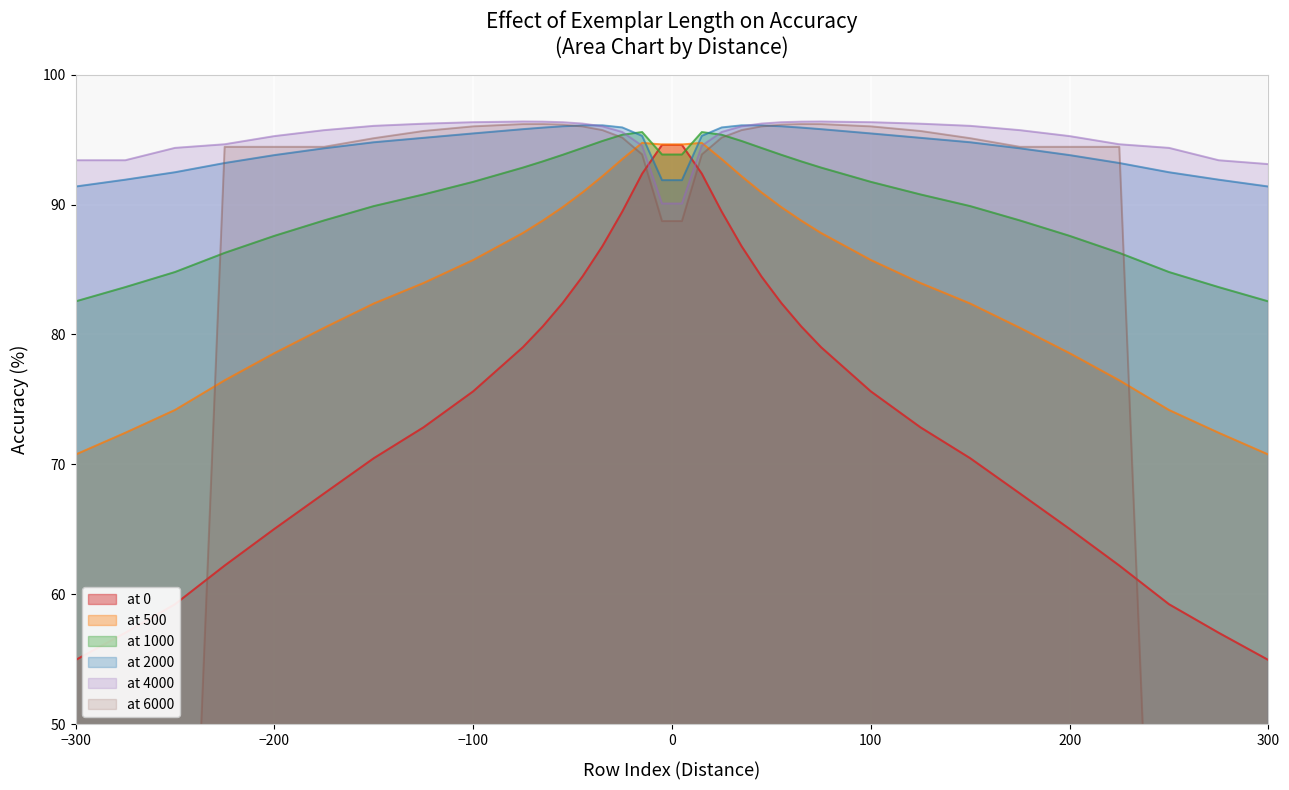

What is the value of the at 1000 point at the 12th from the left?

93.8